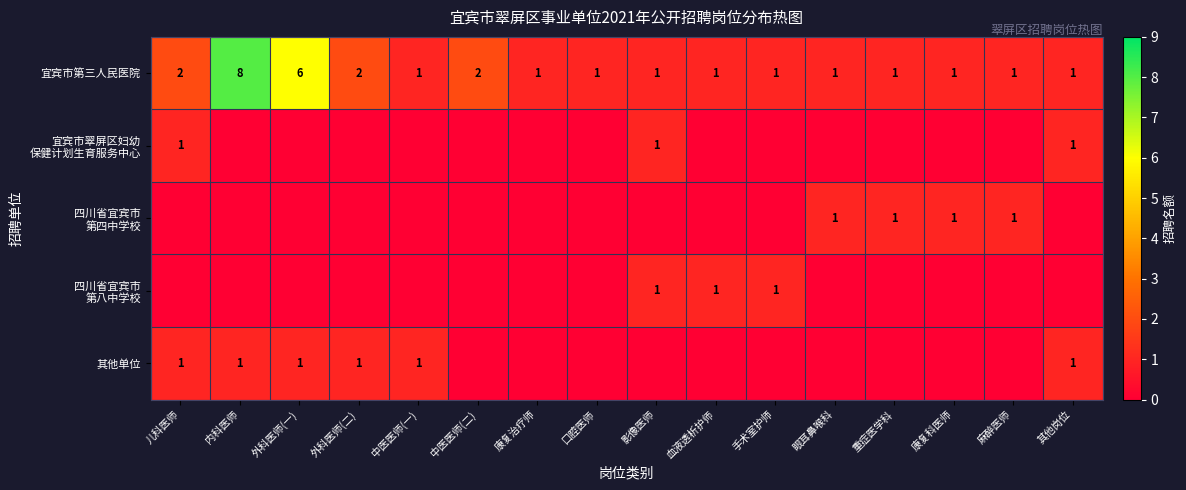

At which label does 宜宾市第三人民医院 reach its peak?

内科医师